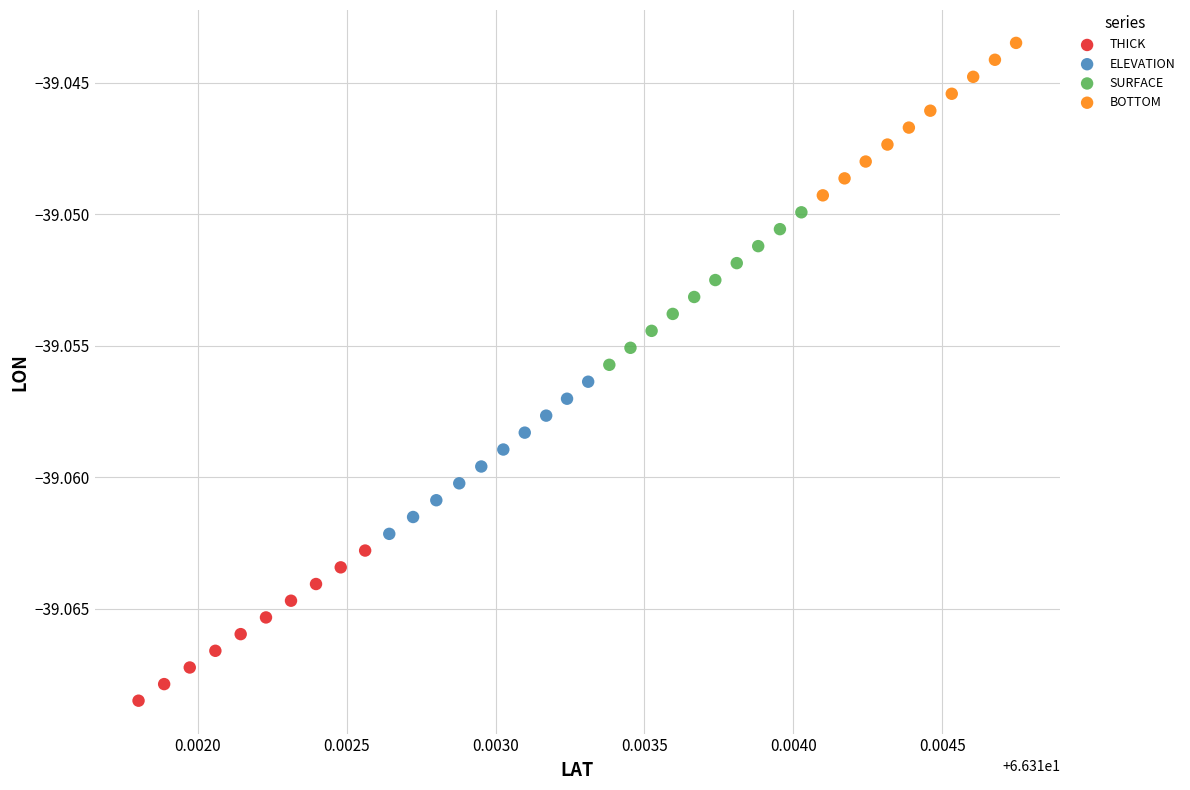

Which series reaches the maximum Y coordinate?

BOTTOM